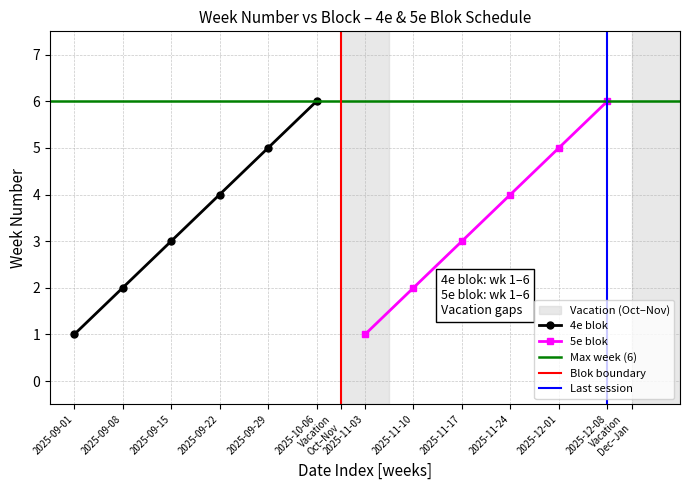

True or false: 4e blok has more than 1 interior local peaks.

False